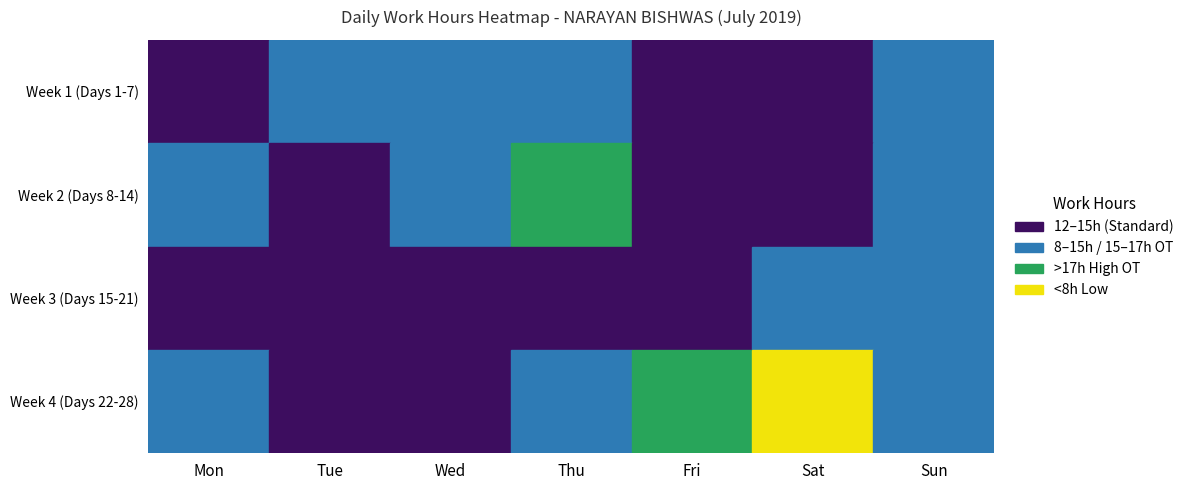

At how many categories does at least one series exceed 9?

7